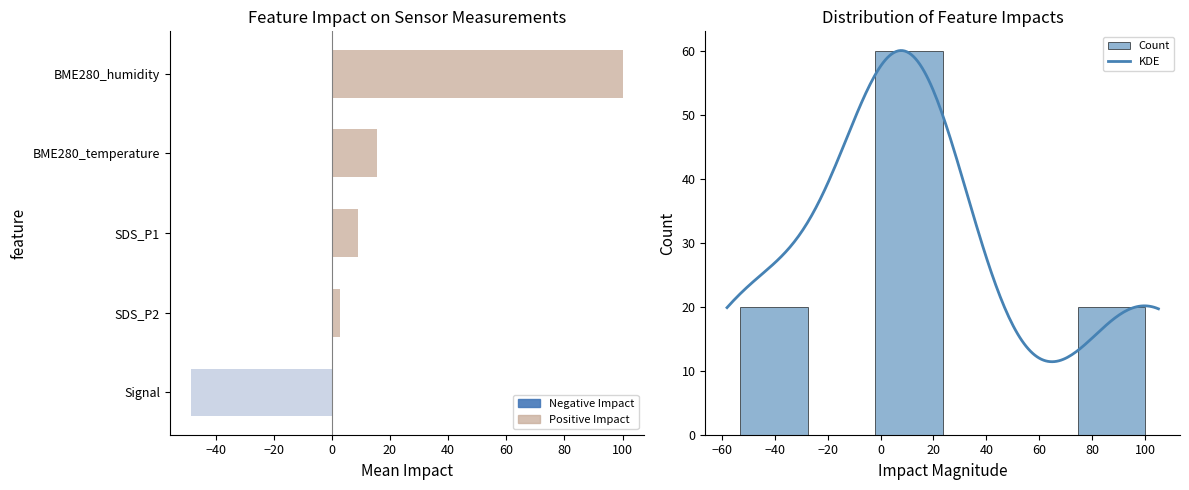

The BME280_temperature series shows 9.5 at 00:26. True or false?

False